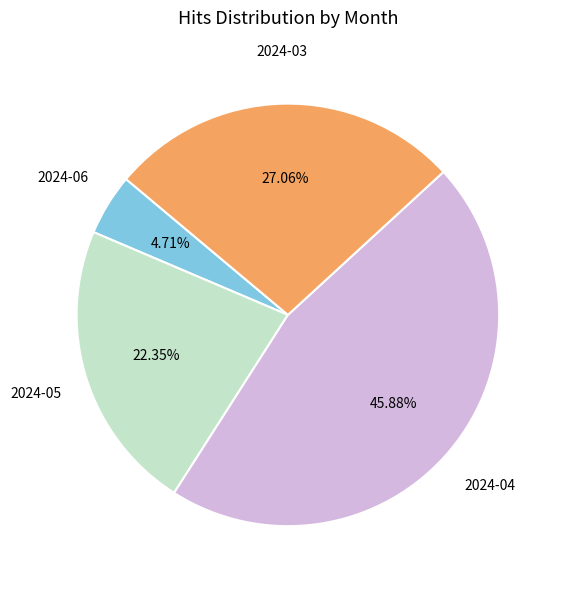

Is there a majority slice in this chart?

No